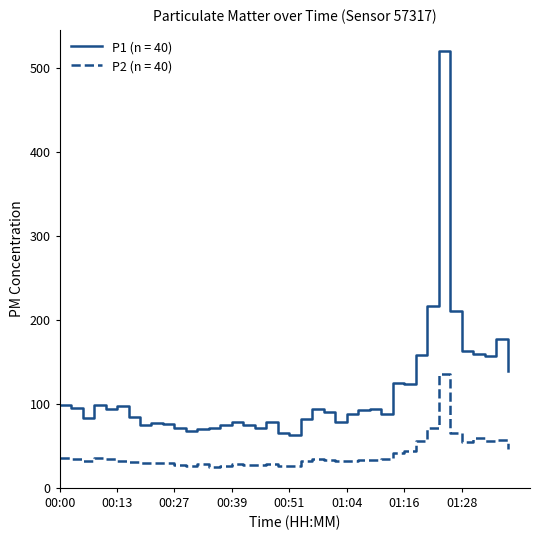

How many lines are shown in the chart?

2